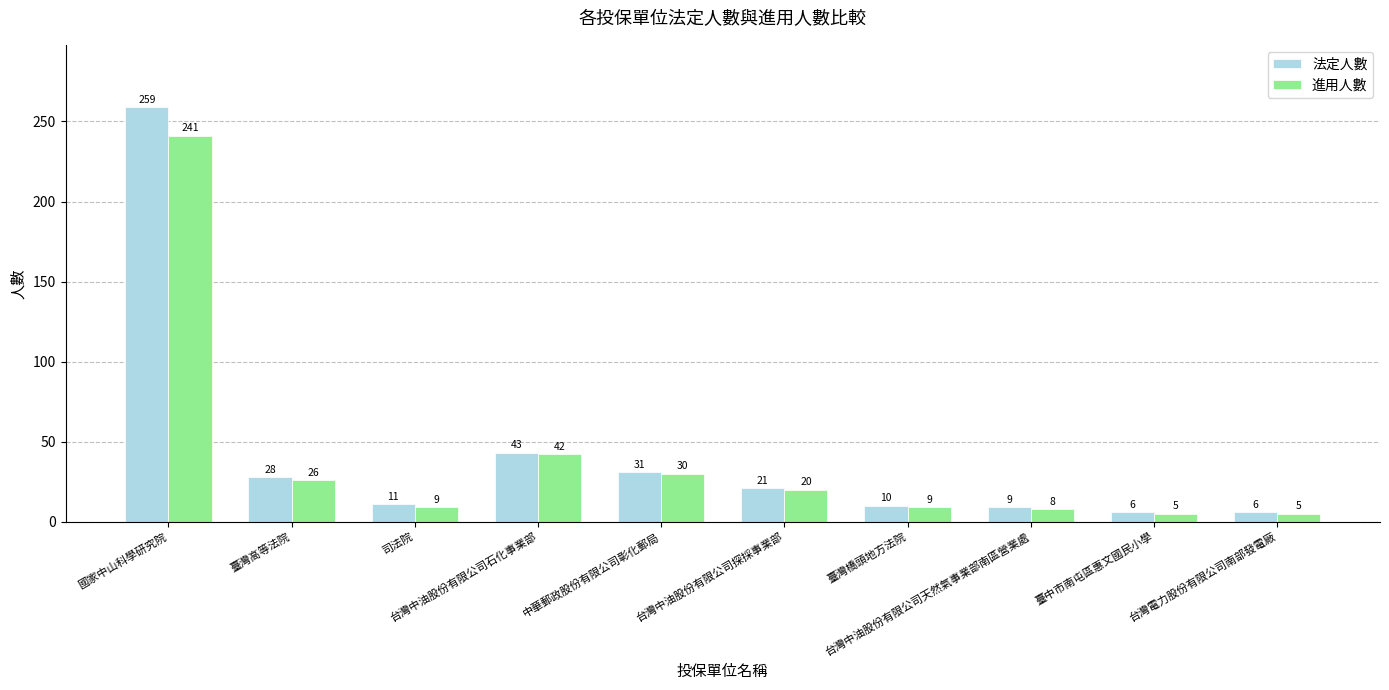

Which category has the highest value across all series?

國家中山科學研究院